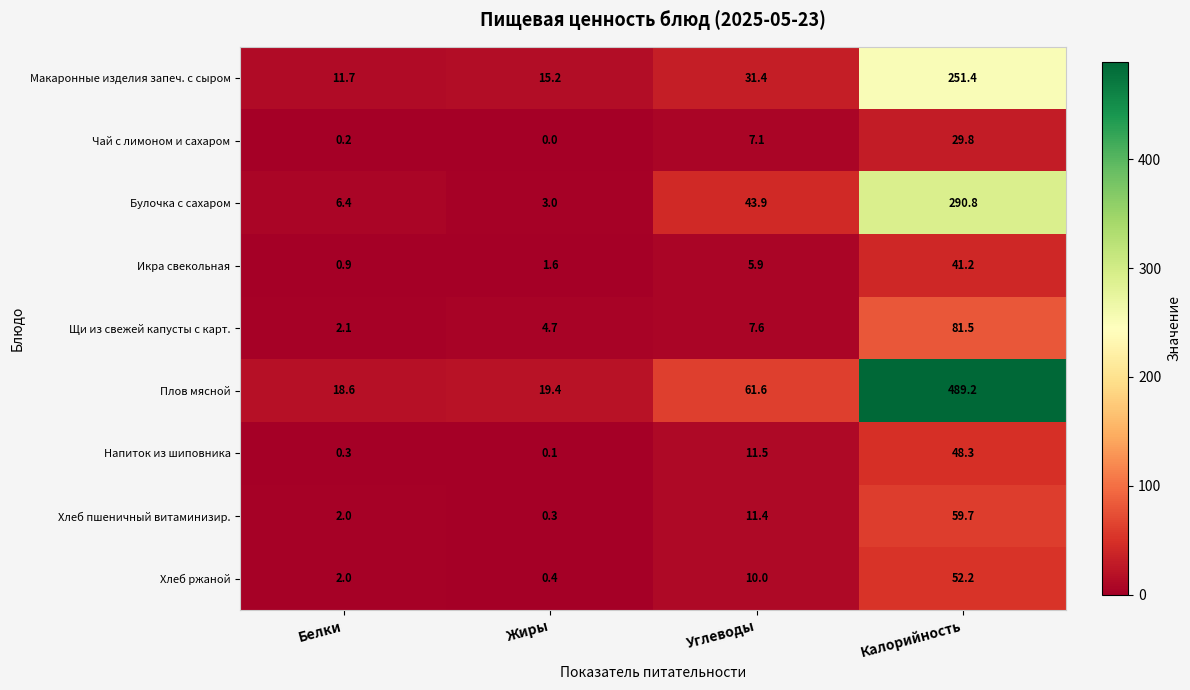

How many data points in Хлеб ржаной are less than 10?

2